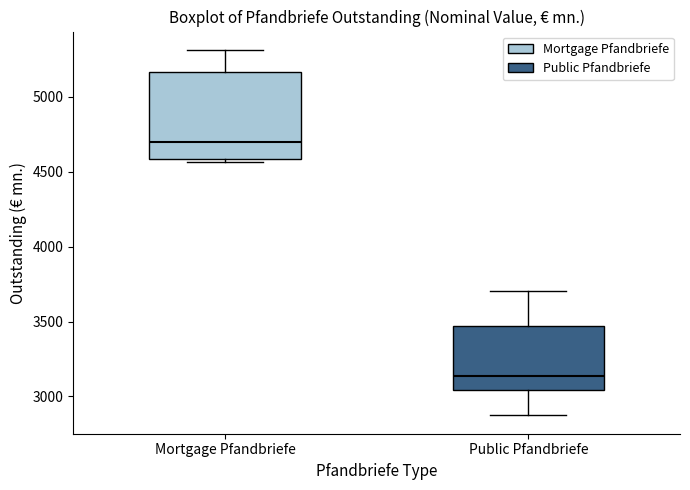

Comparing the boxes themselves (not the whiskers), which one is the tallest?

Mortgage Pfandbriefe